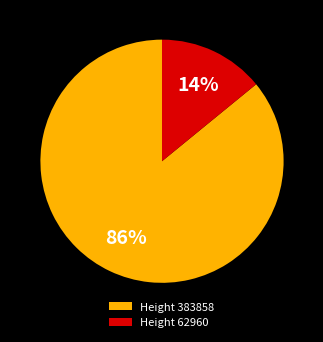

To the nearest percent, what is the difference between the largest and smallest slice percentages?

72%